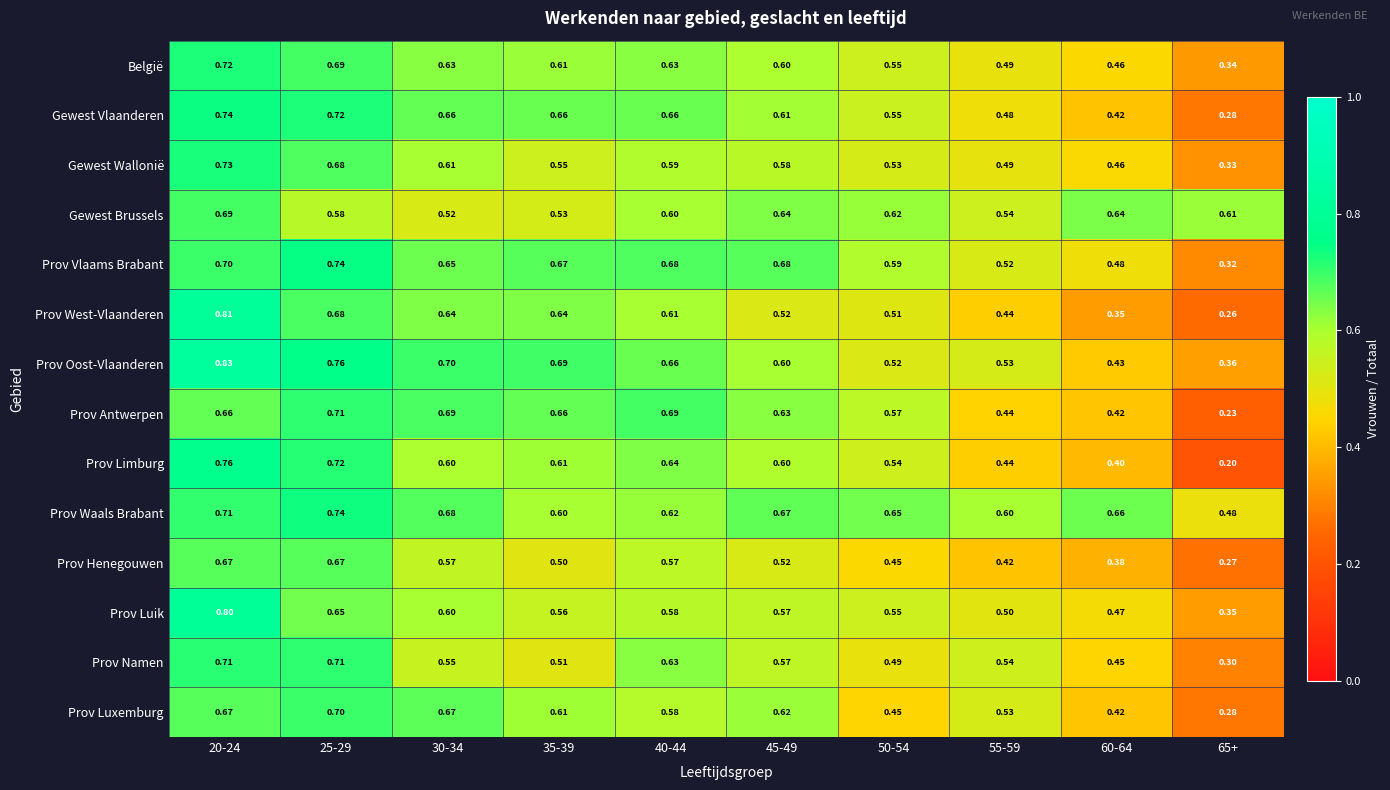

Which series has the largest range (max minus min)?

Prov Limburg